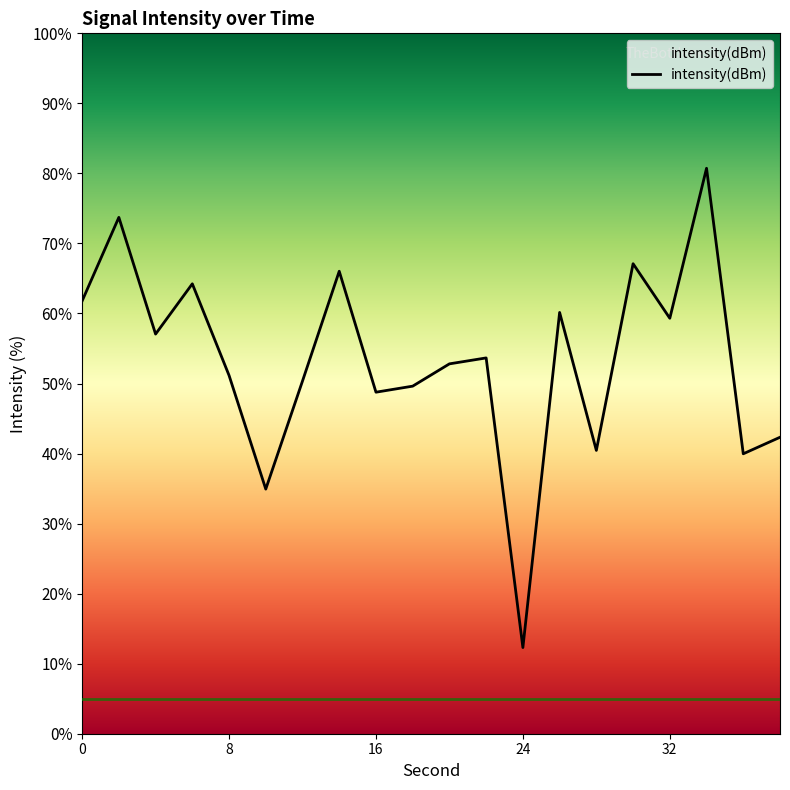

What is the difference between the maximum and minimum values?

68.4